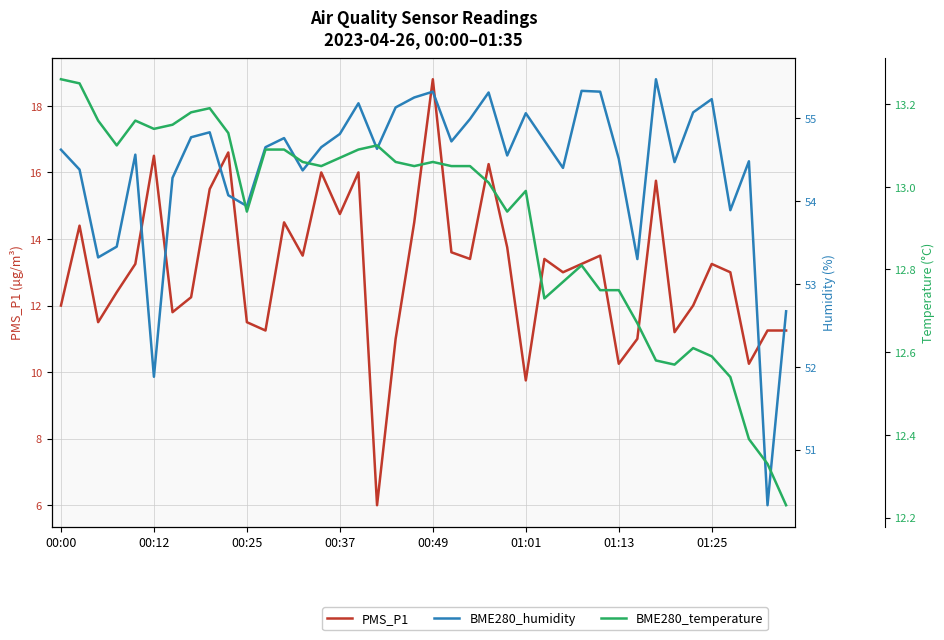

At which label does BME280_humidity first exceed 54?

00:00